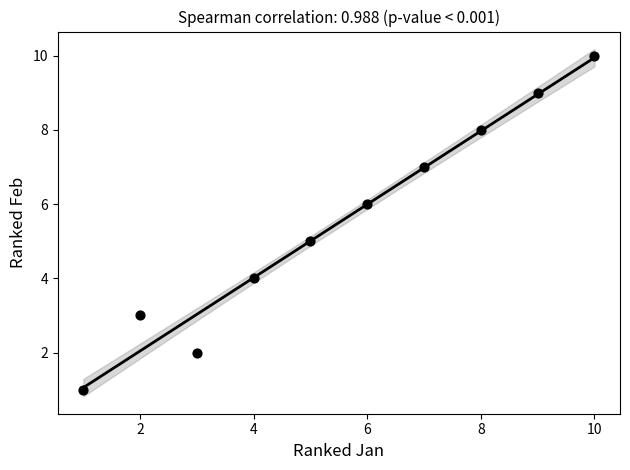

What is the average Y value?

6